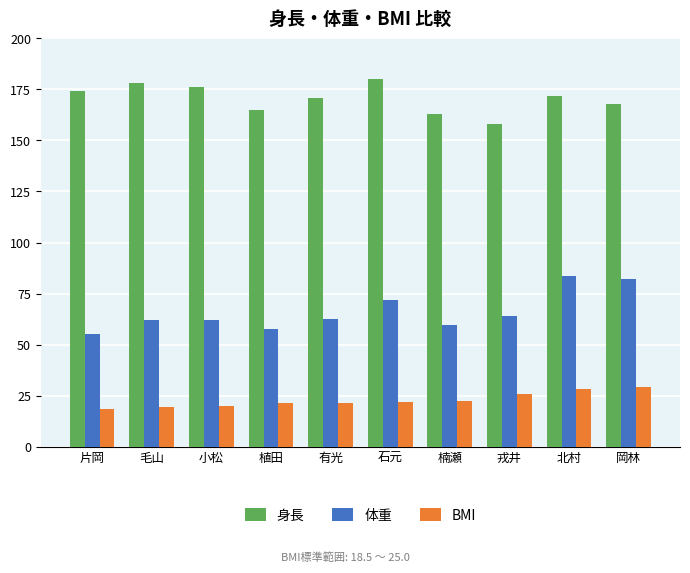

Rank the series at 北村 from highest to lowest value.

身長, 体重, BMI